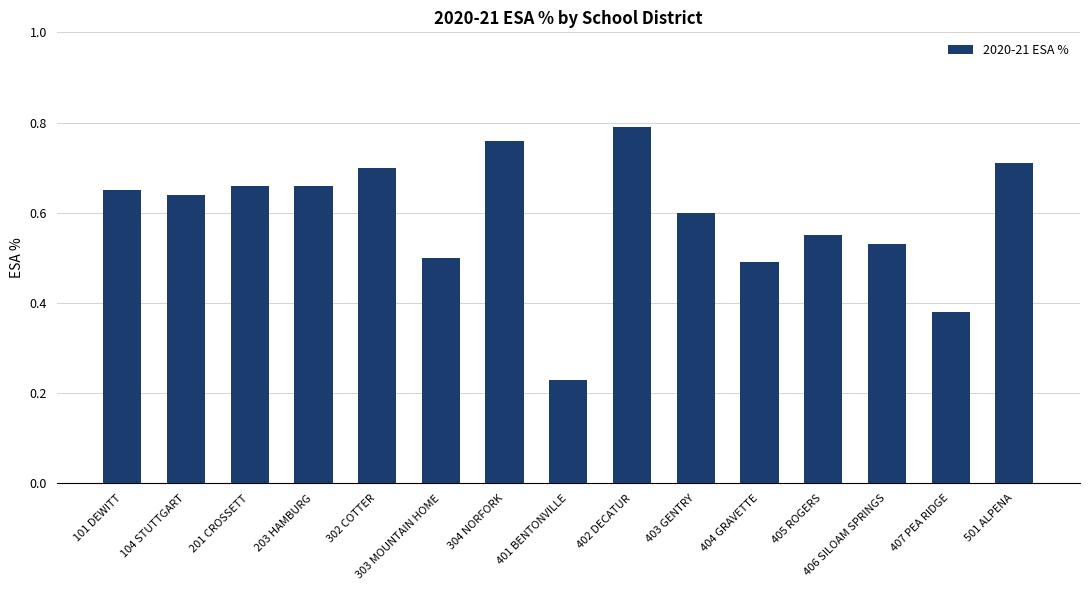

What is the difference between the values at 104 STUTTGART and 407 PEA RIDGE?

0.3